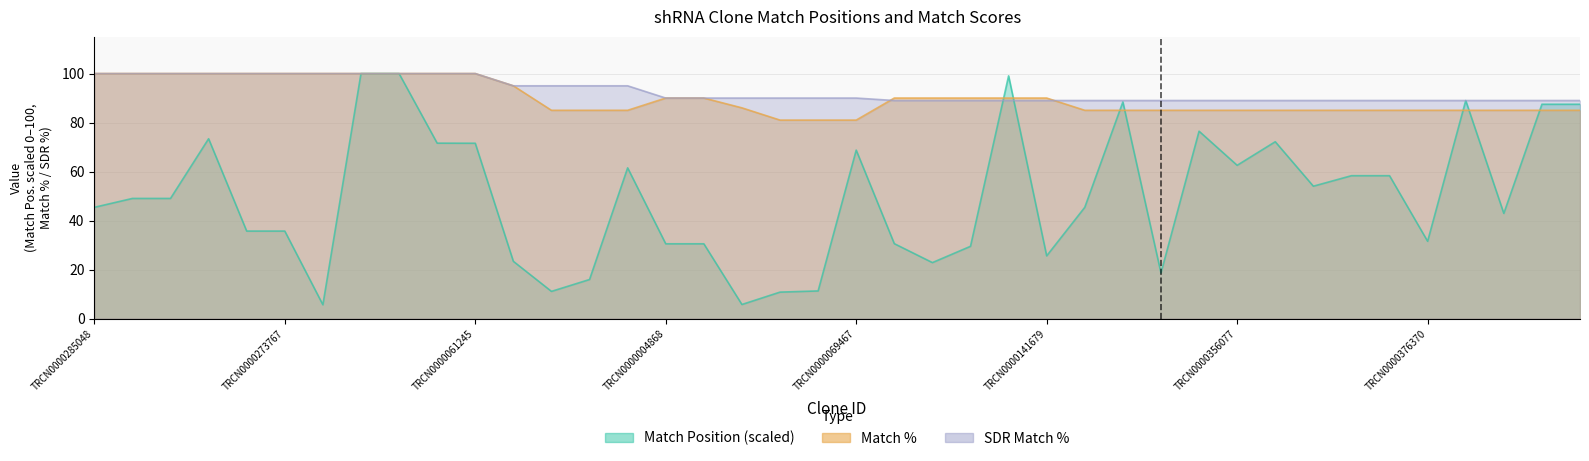

True or false: SDR Match % has a value of 89.0 at TRCN0000419063.

True